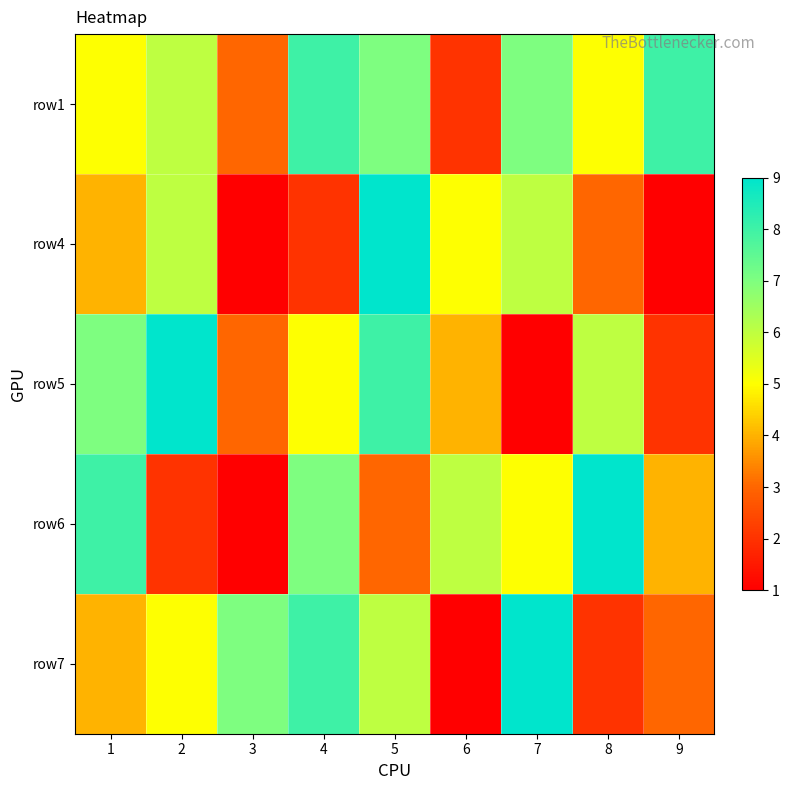

At 5, list the series in order from smallest to largest.

row6, row7, row1, row5, row4